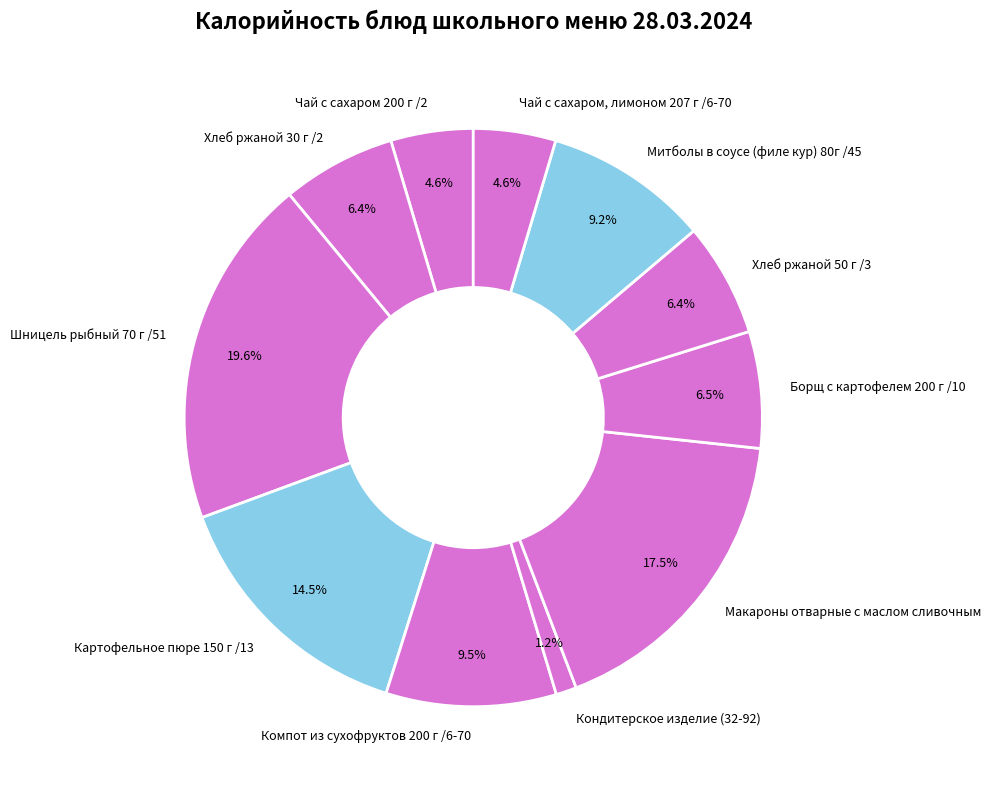

To the nearest percent, what portion does Шницель рыбный 70 г /51 represent?

20%